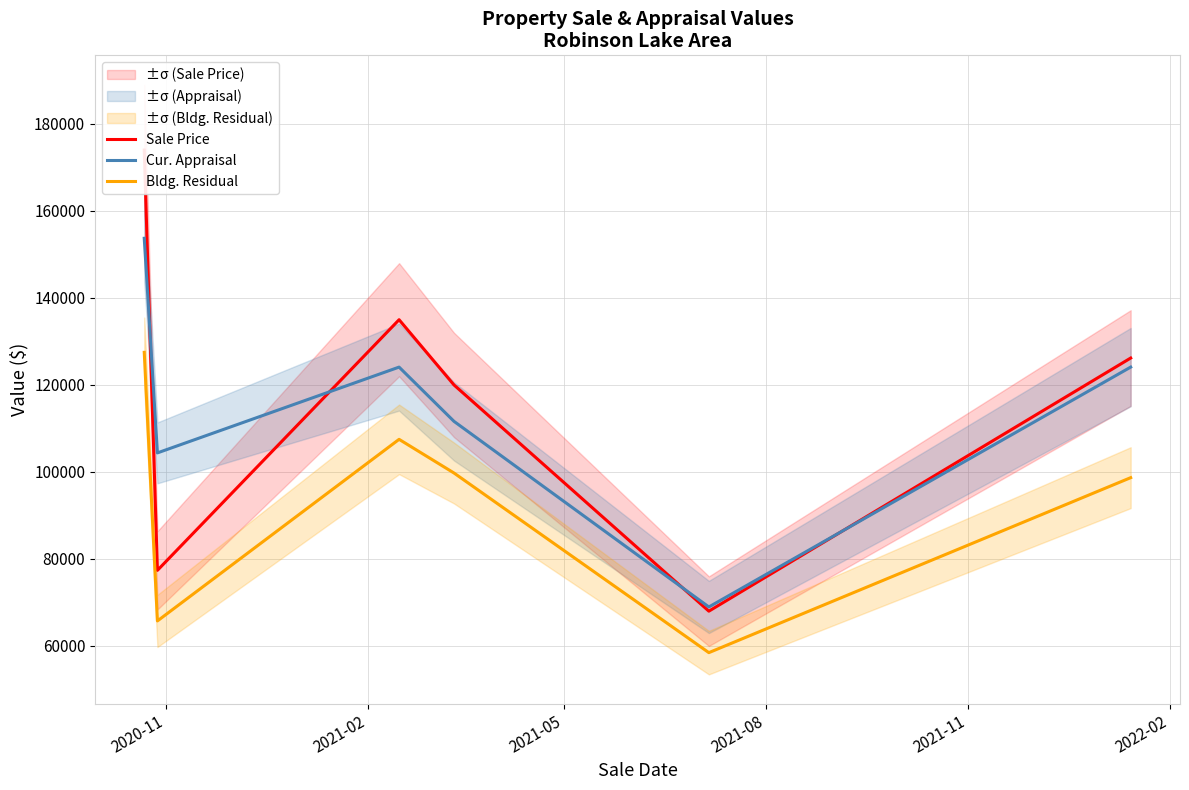

Rank the series by their maximum value, from lowest to highest.

Bldg. Residual, Cur. Appraisal, Sale Price